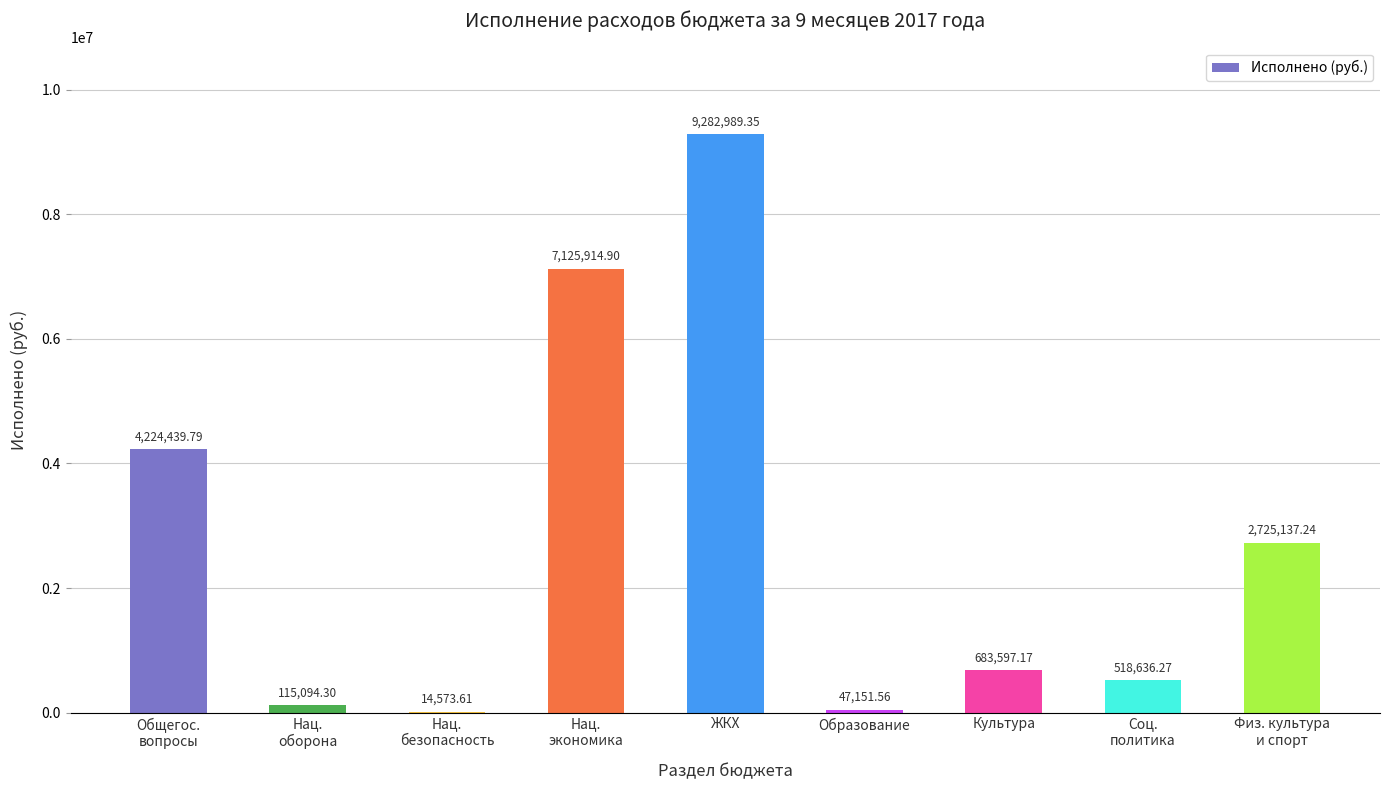

What is the sum of all values?

24737534.2